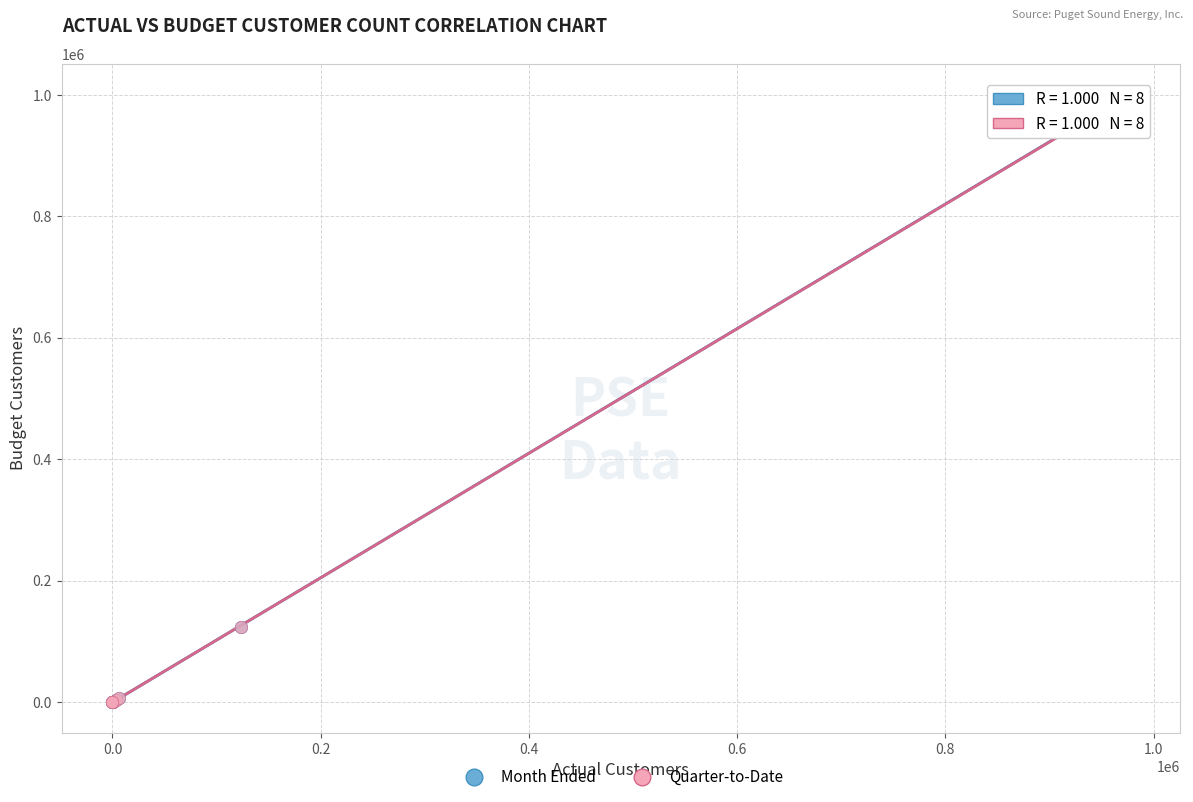

Which series has the largest Y range (max minus min)?

Month Ended